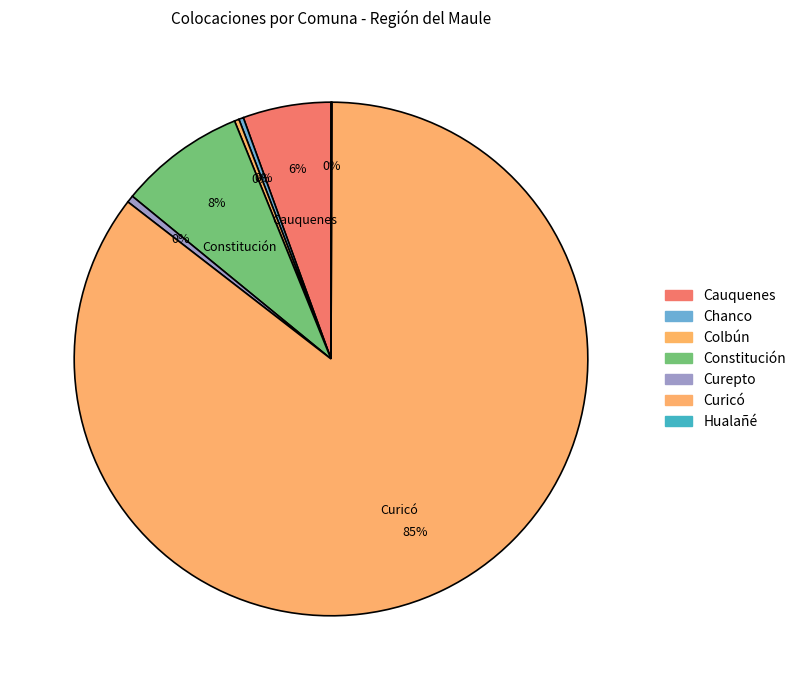

What is the total percentage of Curepto and Constitución?

8.4%